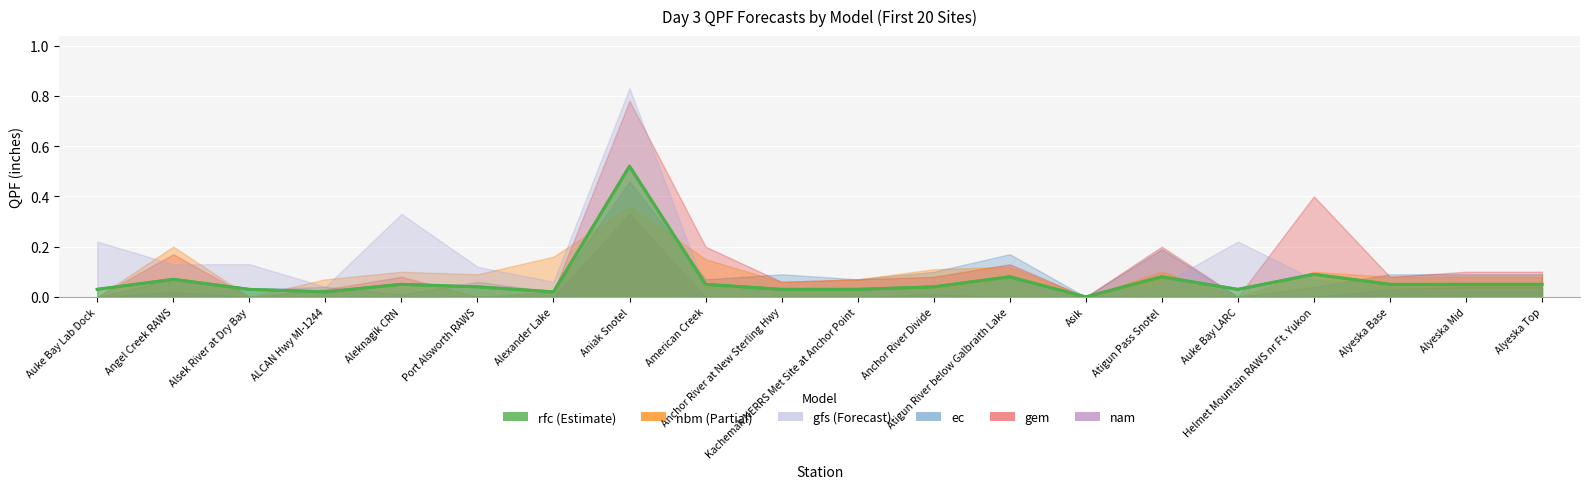

Which series changed the most between Aniak Snotel and Alyeska Top?

gfs